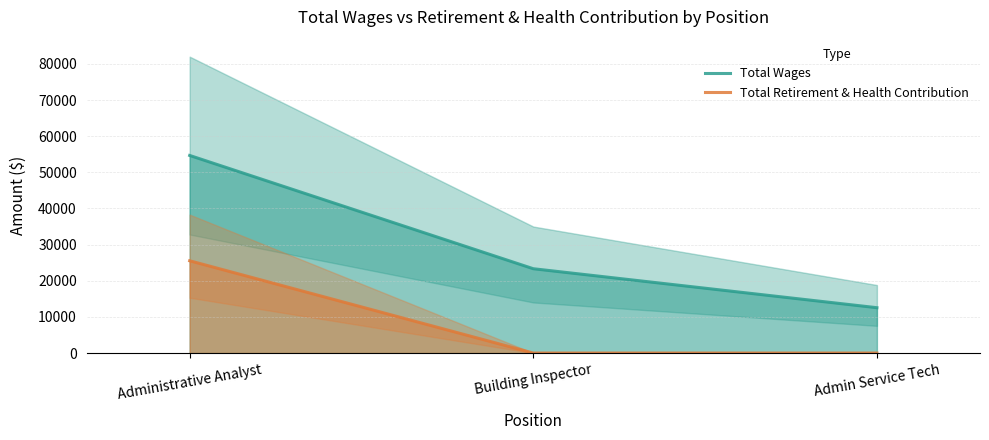

The value of Total Wages at Building Inspector is 23333. True or false?

True